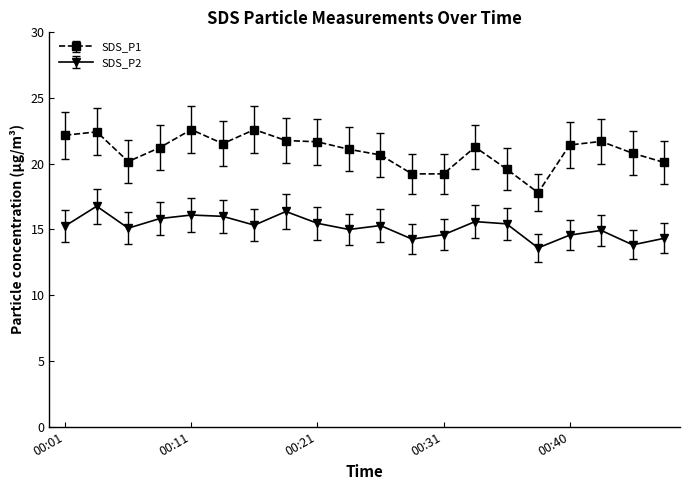

True or false: SDS_P1 has more than 1 interior local peaks.

True